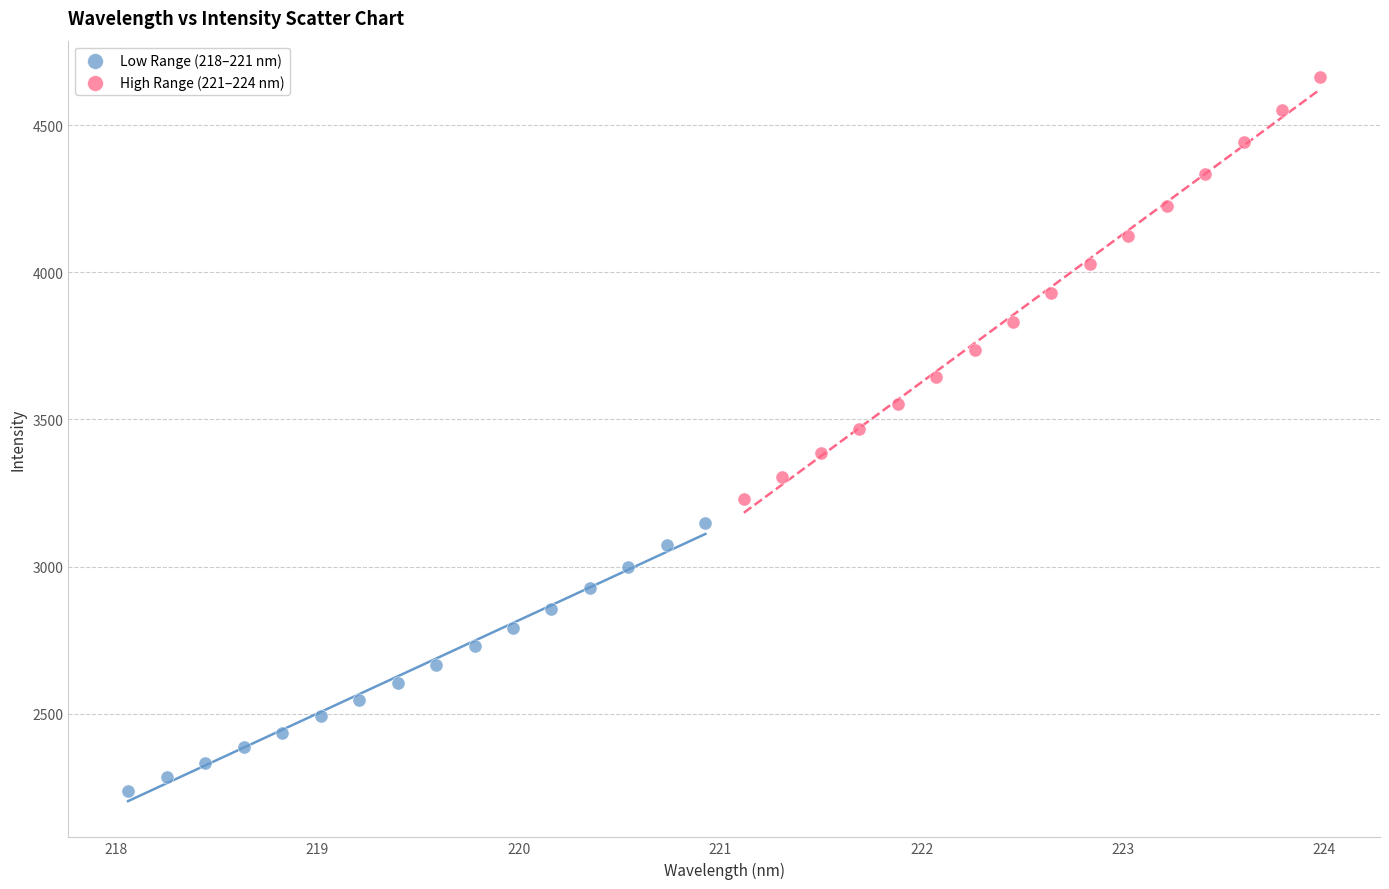

Which series reaches the minimum Y coordinate?

Low Range (218–221 nm)